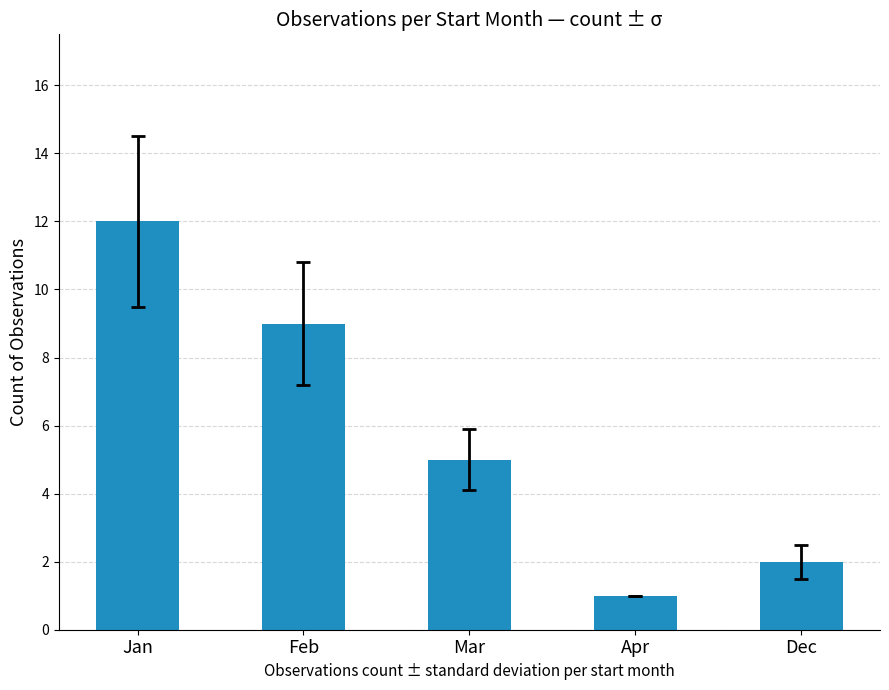

Which label corresponds to the smallest value in the chart?

Apr